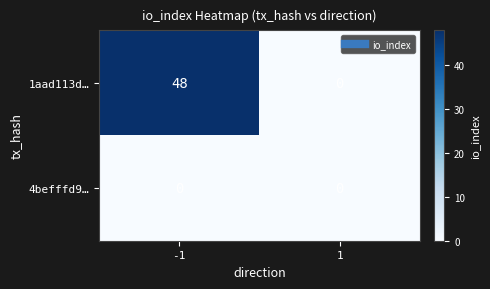

Reading right to left, extract all data points from this chart.

1aad113d…: 1=0	-1=48
4befffd9…: 1=0	-1=0